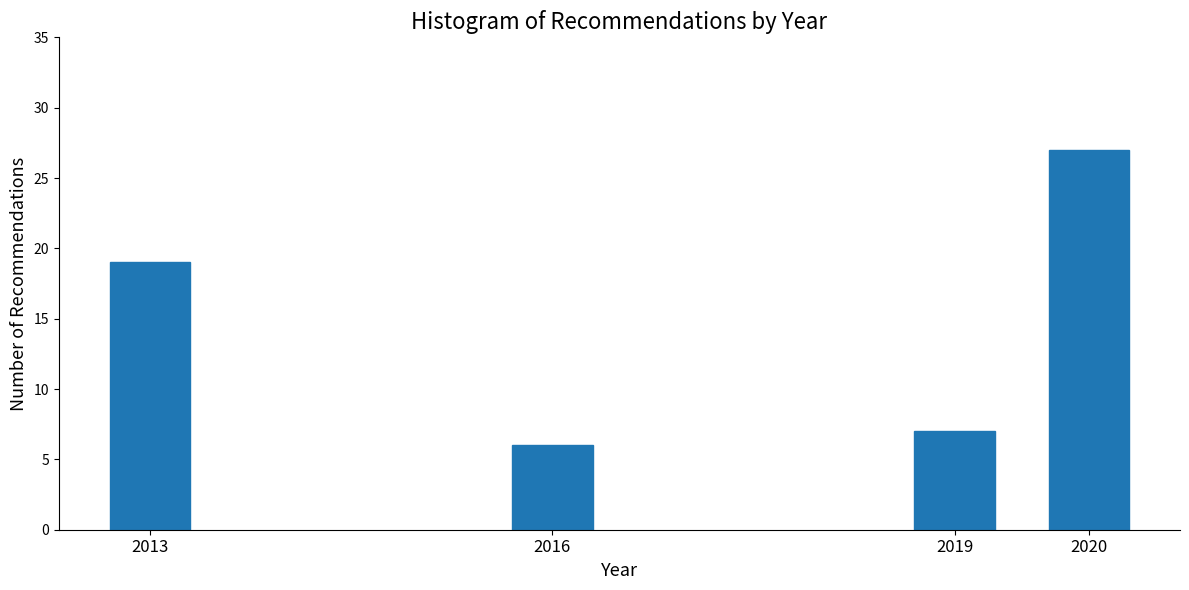

Reading left to right, what are all the values shown in this chart?

19	6	7	27